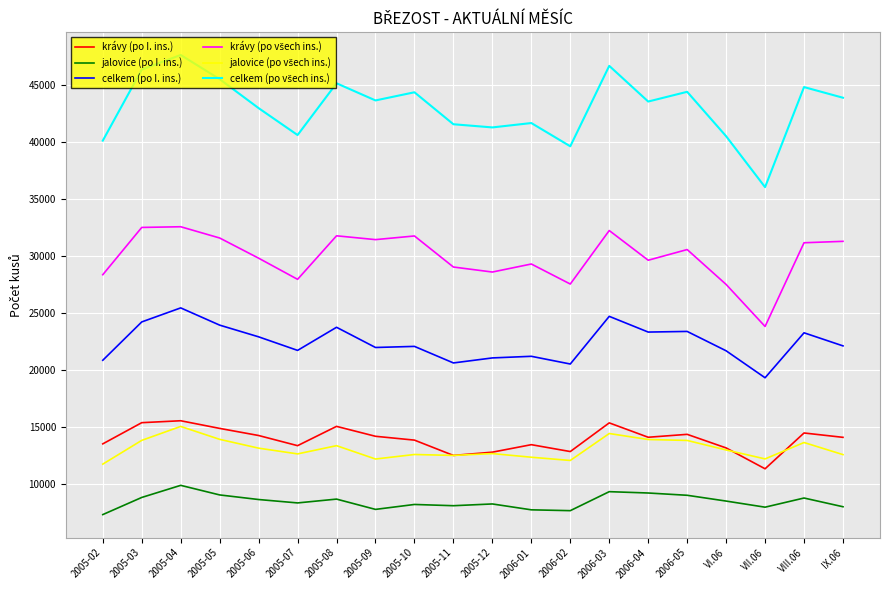

True or false: krávy (po I. ins.) and celkem (po I. ins.) cross at least once.

False